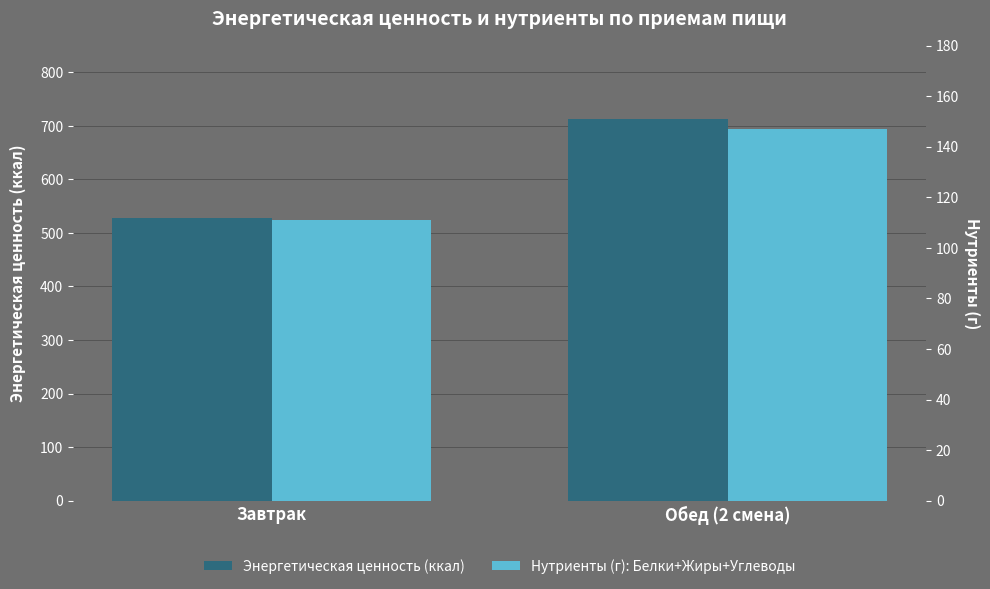

True or false: Энергетическая ценность (ккал) has a value of 277.7 at Завтрак.

False